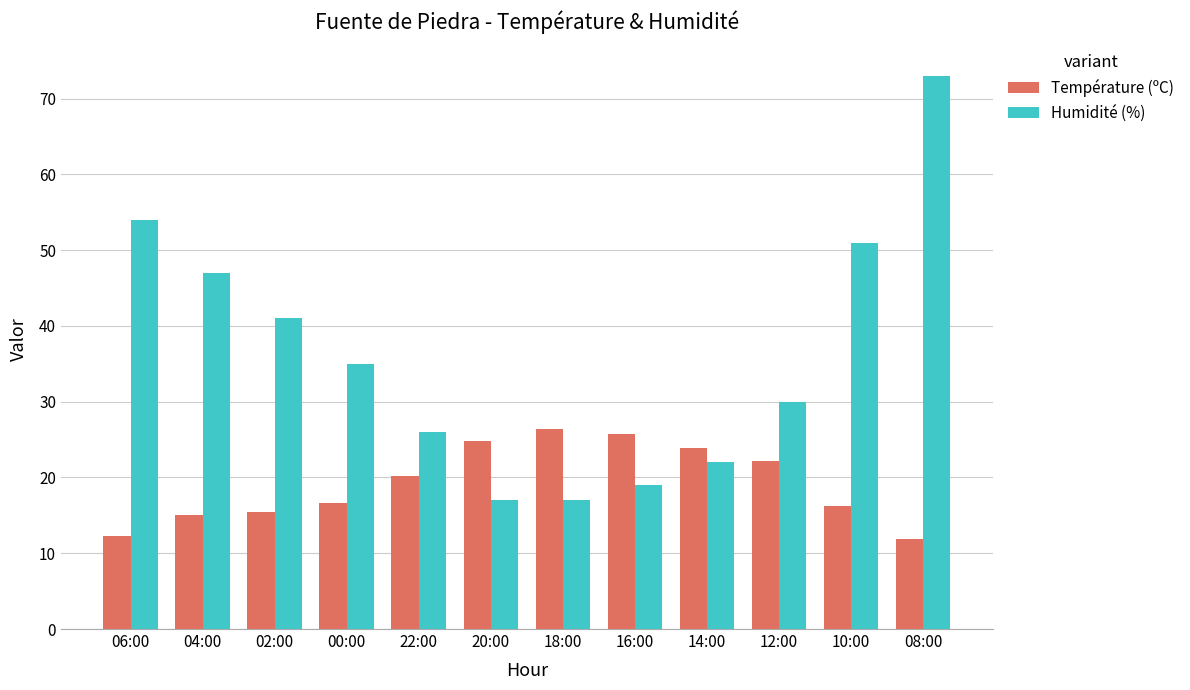

How many values in the Température (ºC) series are below 20?

6